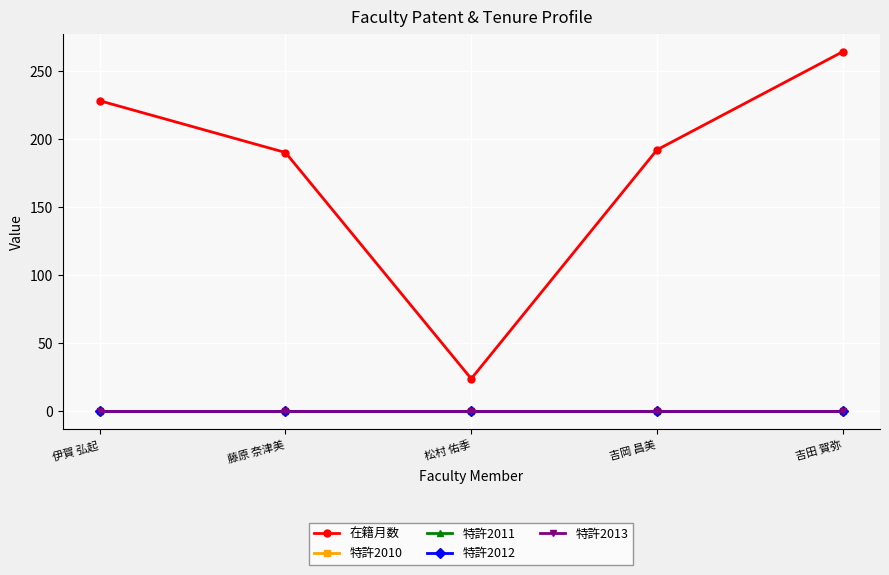

Does the chart have visible grid lines?

Yes